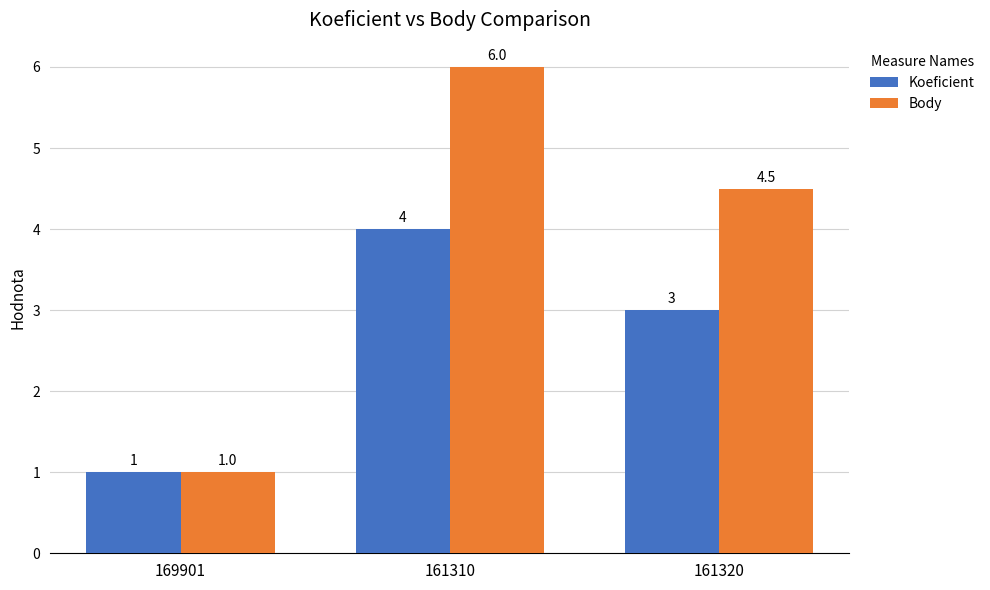

Is it true that Body equals 4.5 at 161320?

True